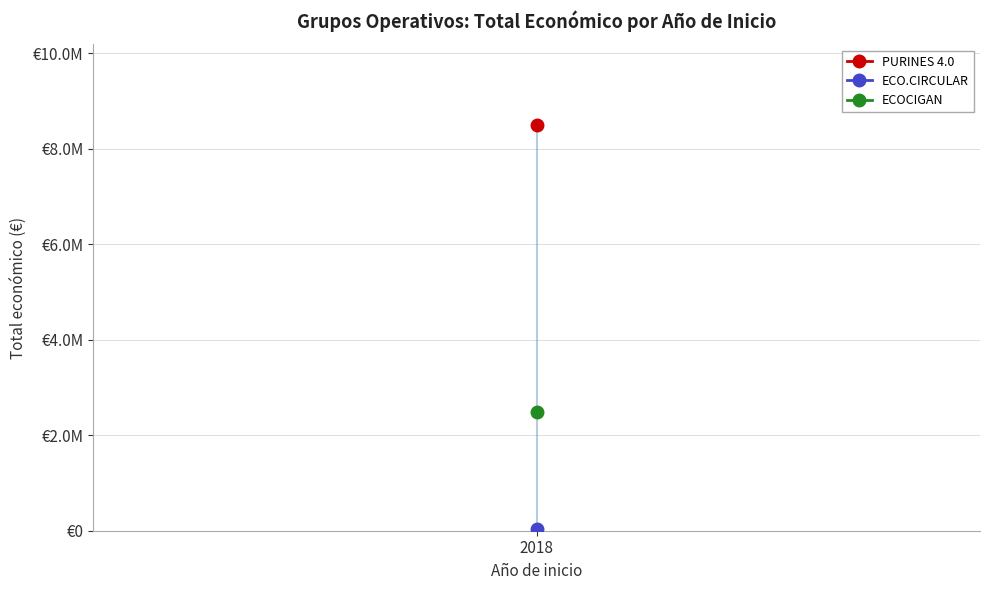

Which has a higher value, 2018 or 2018?

2018